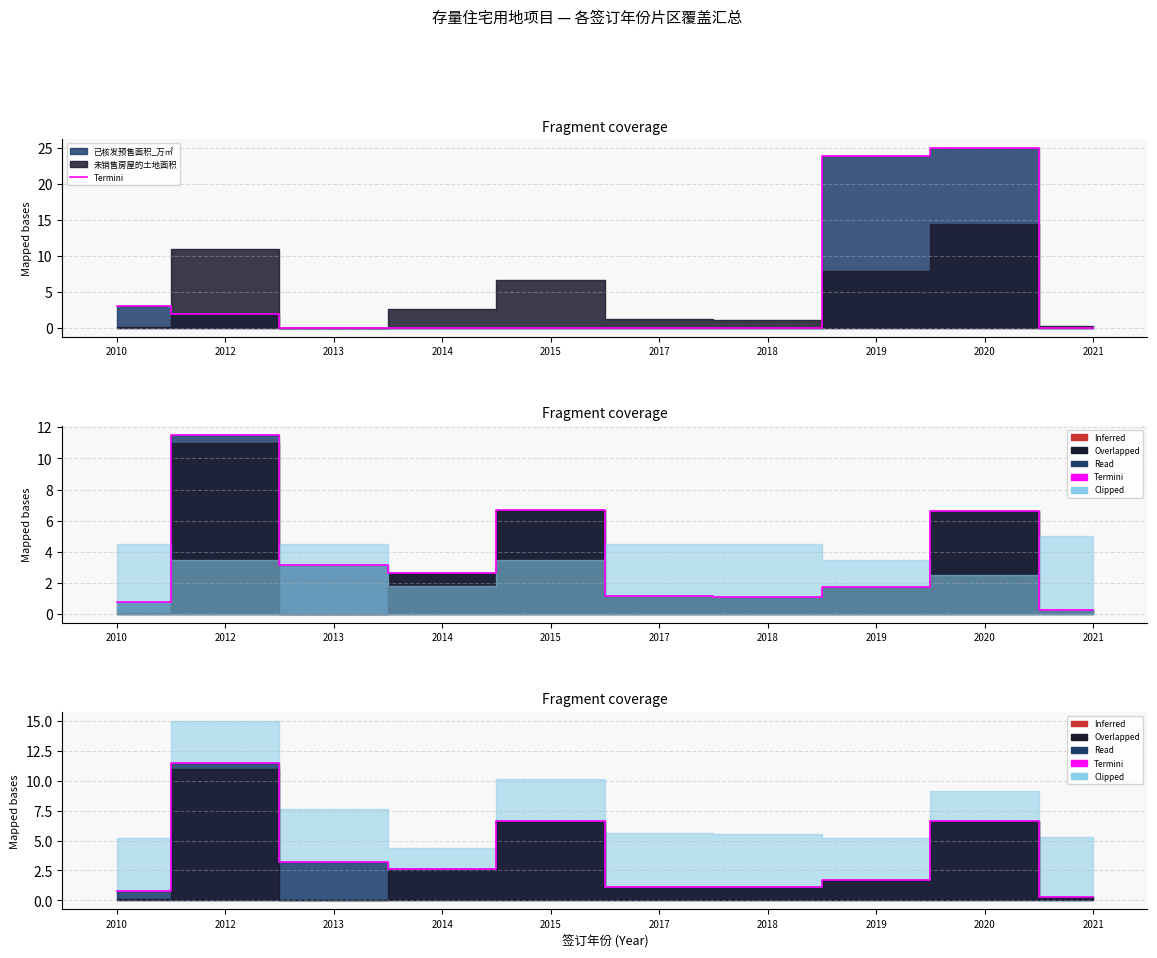

Which label corresponds to the smallest value in the chart?

2021